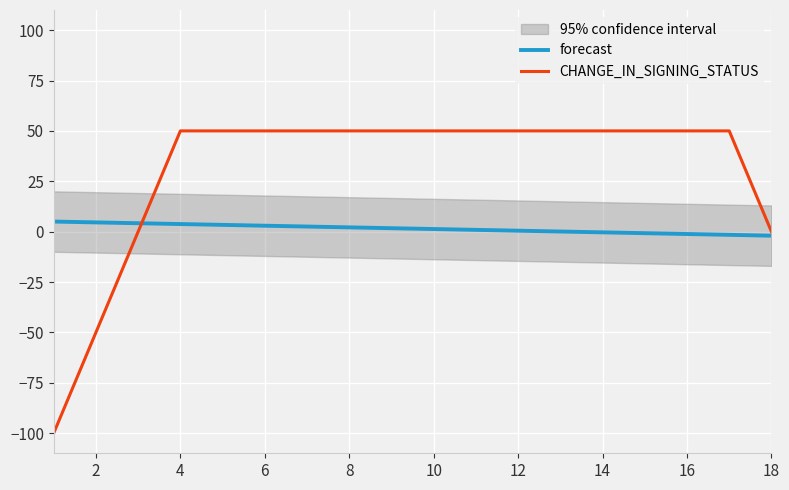

Rank the series by their maximum value, from lowest to highest.

forecast, CHANGE_IN_SIGNING_STATUS